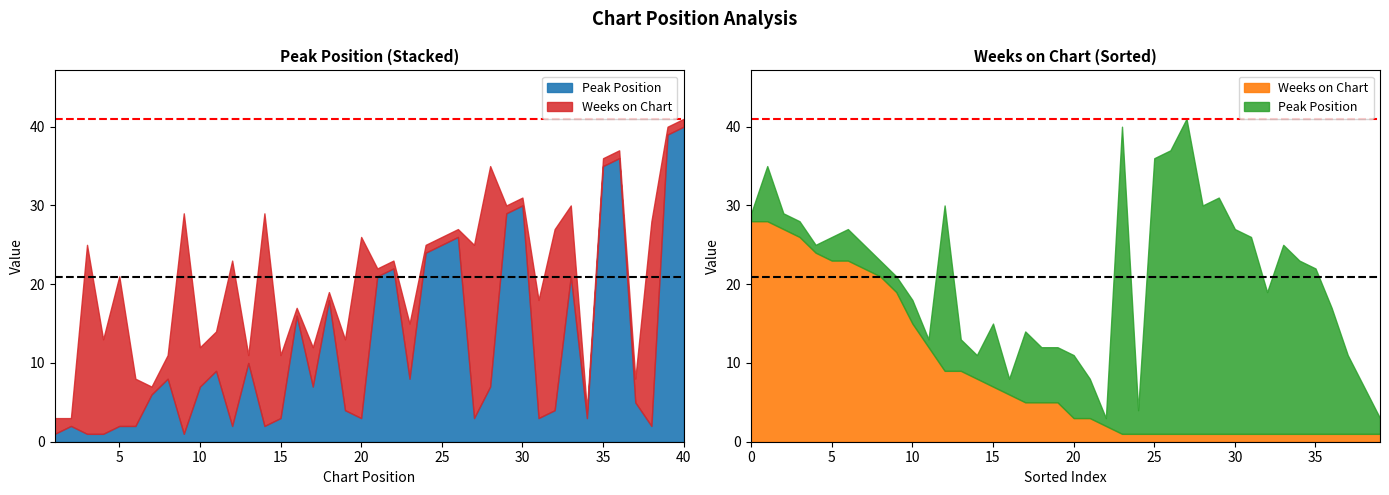

What are all the series names shown in the legend?

Peak Position, Weeks on Chart